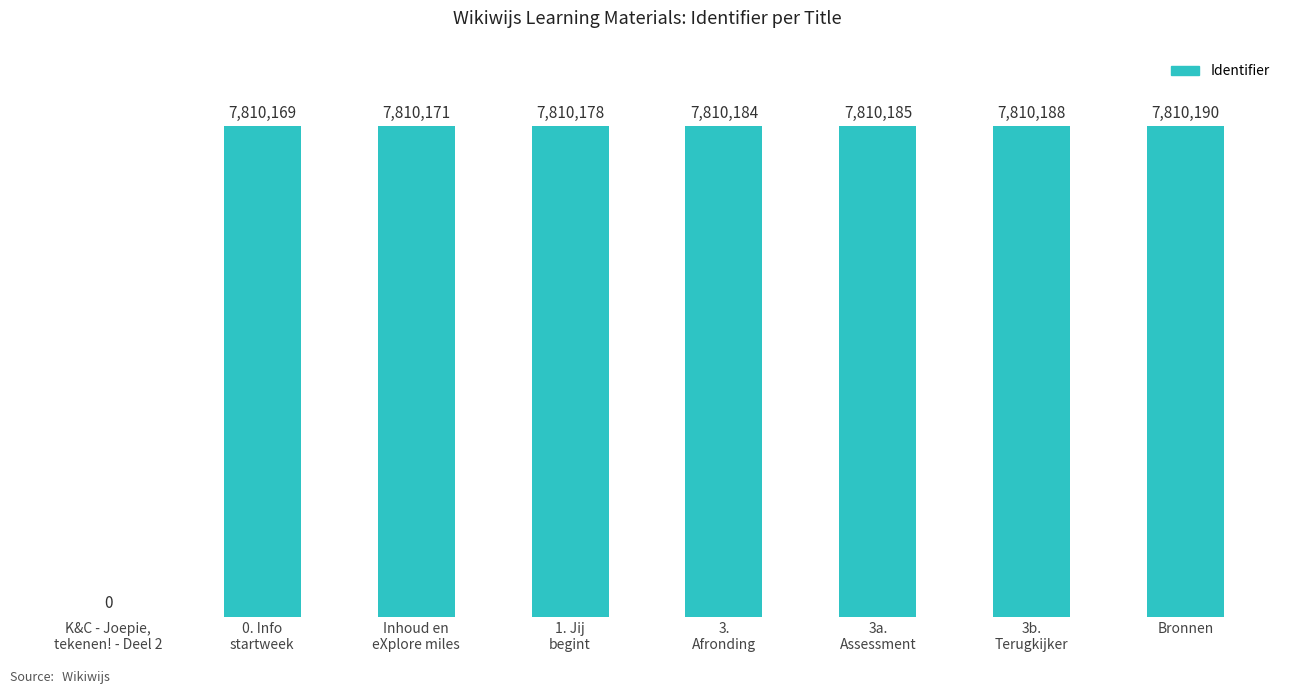

Read the value at 3a.
Assessment, to the nearest 100.

7810200